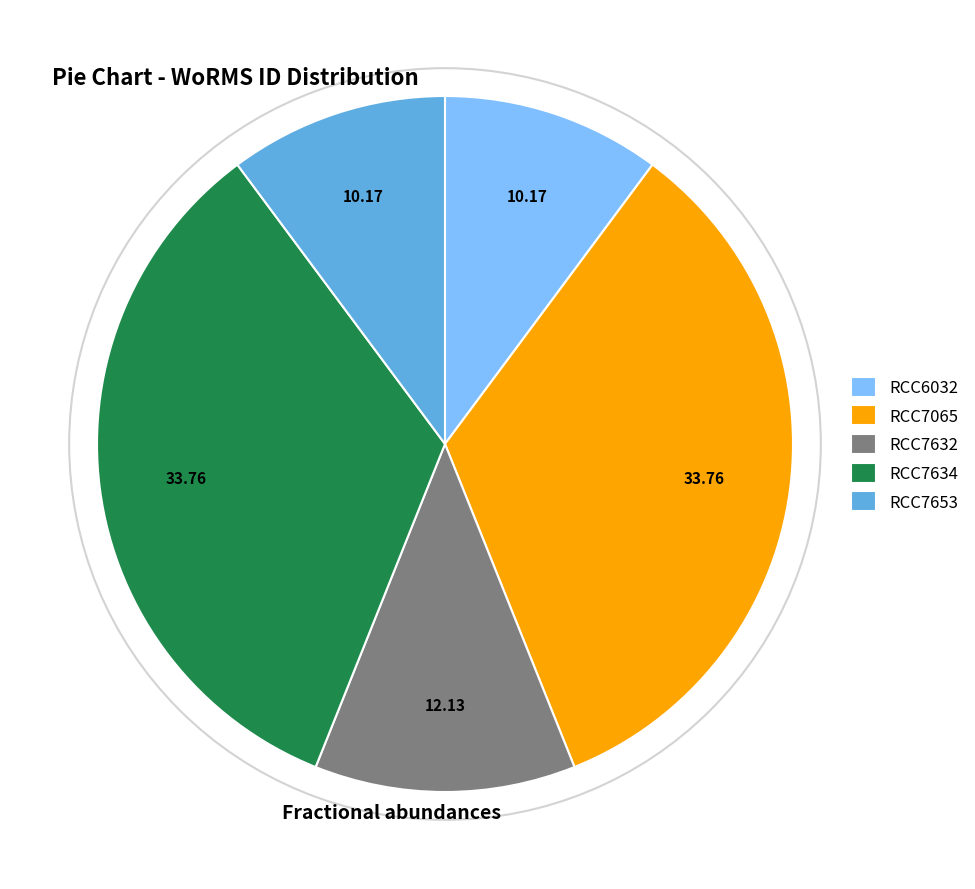

Do RCC7065 and RCC7634 together represent more than half of the pie?

Yes